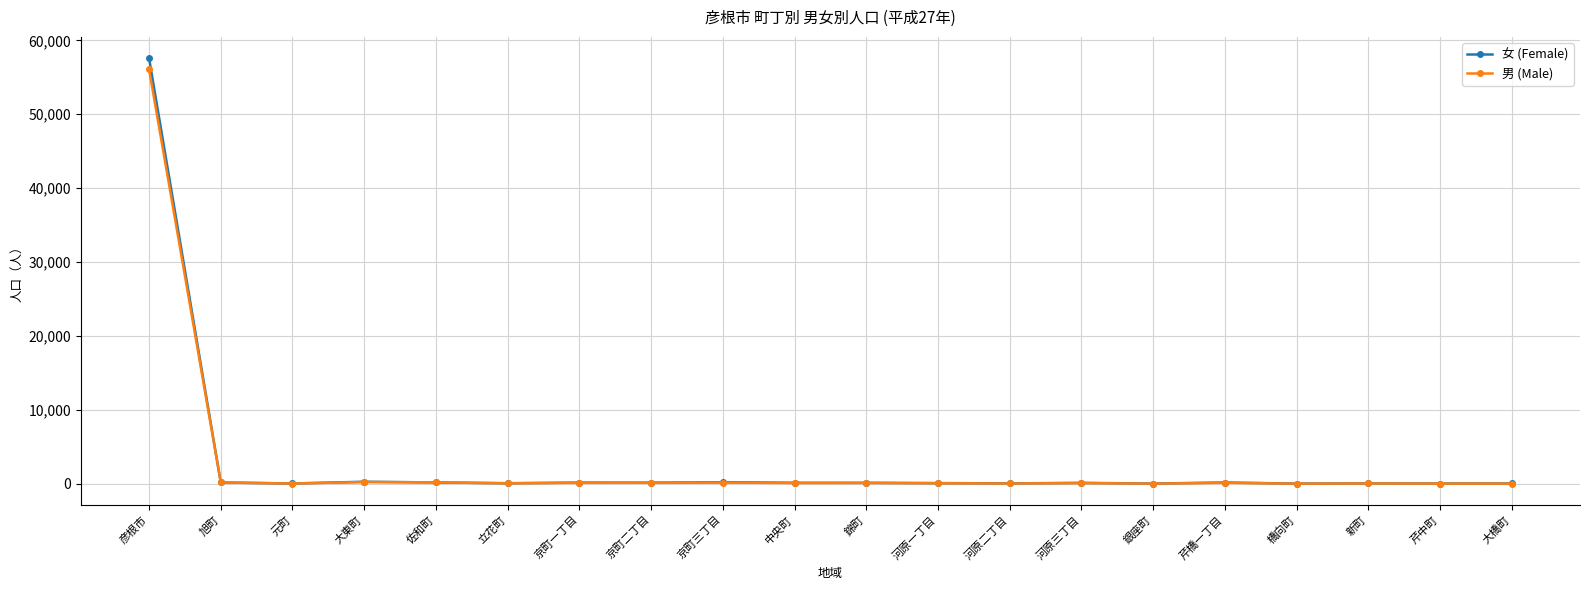

Is the value of 男 (Male) at 彦根市 greater than the value of 女 (Female) at 京町三丁目?

Yes